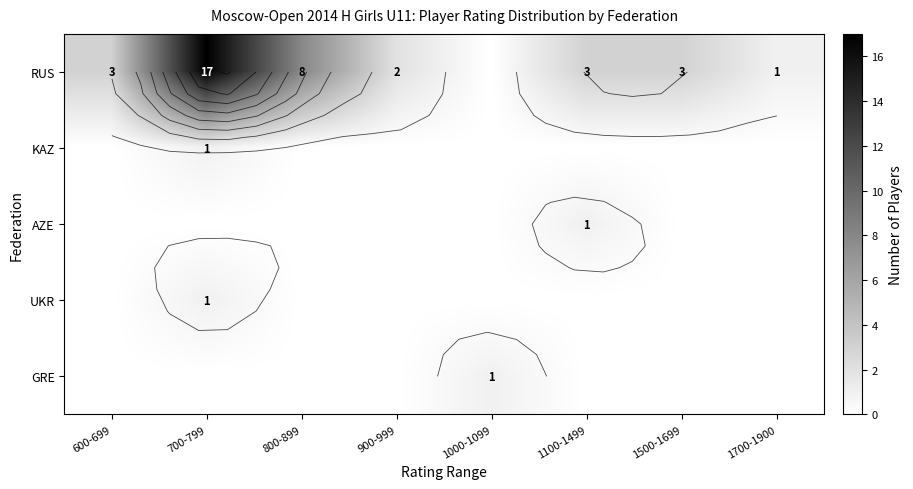

How many data points in RUS are above 3?

2